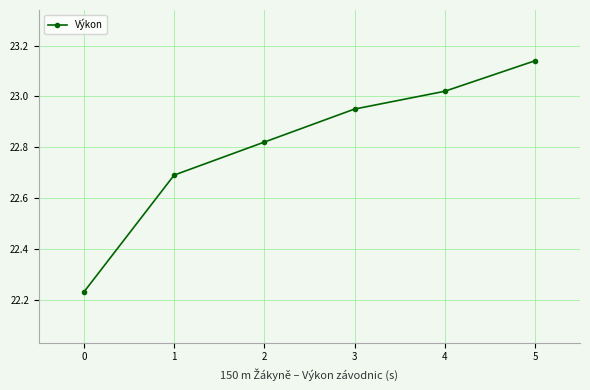

What is the ratio of the value at 1 to the value at 5?

1.0